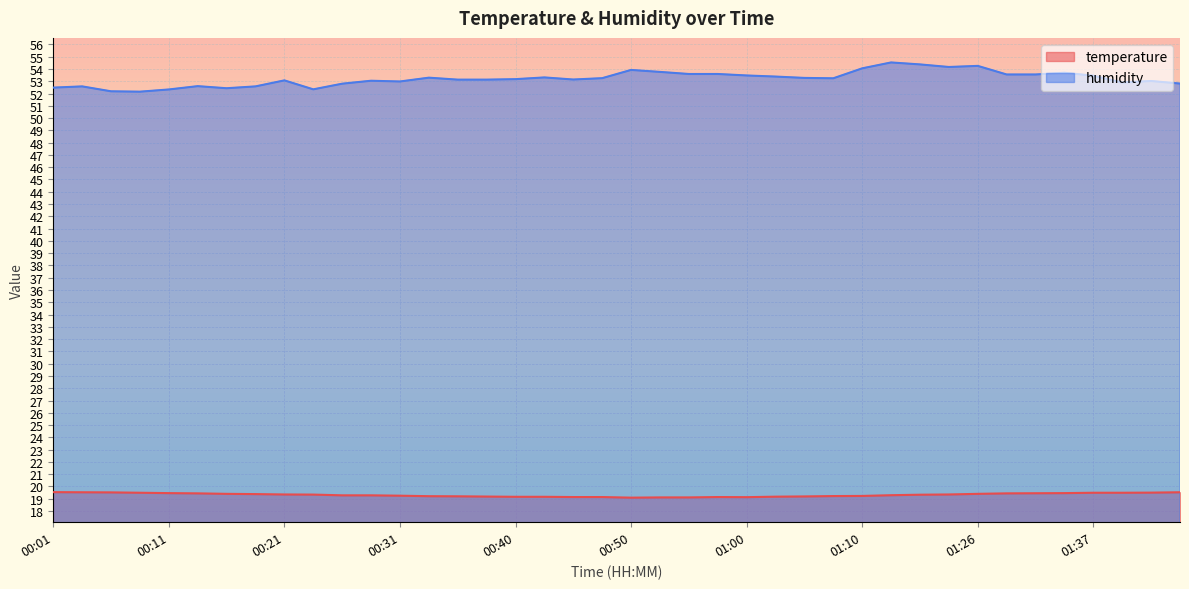

True or false: humidity and temperature intersect in this chart.

False